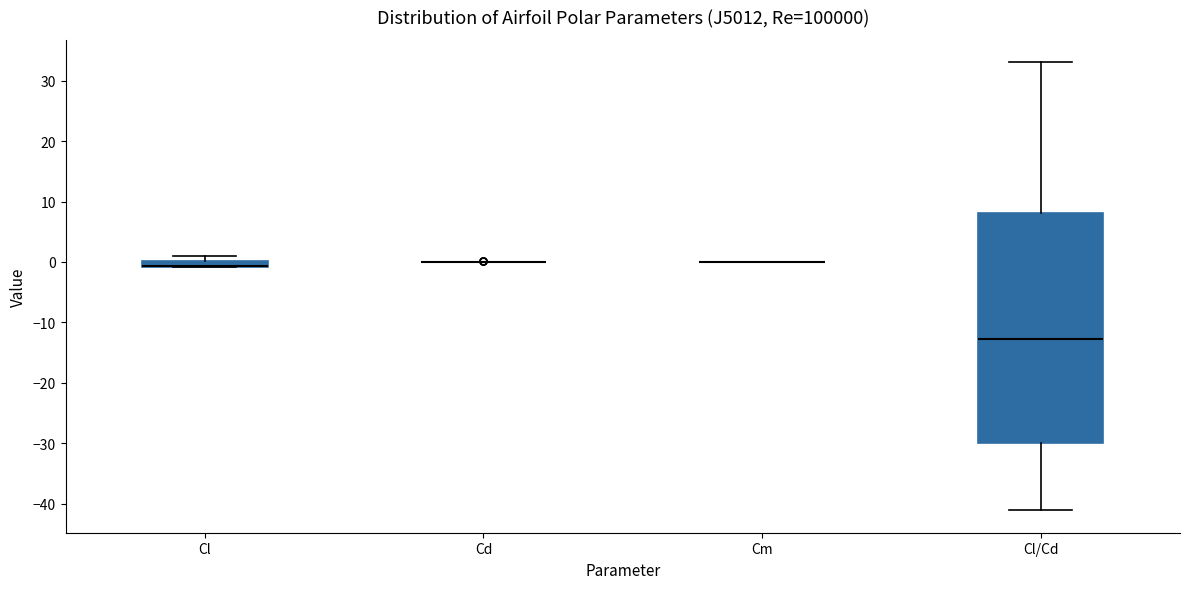

Which box is the tallest, from its lower edge to its upper edge?

Cl/Cd